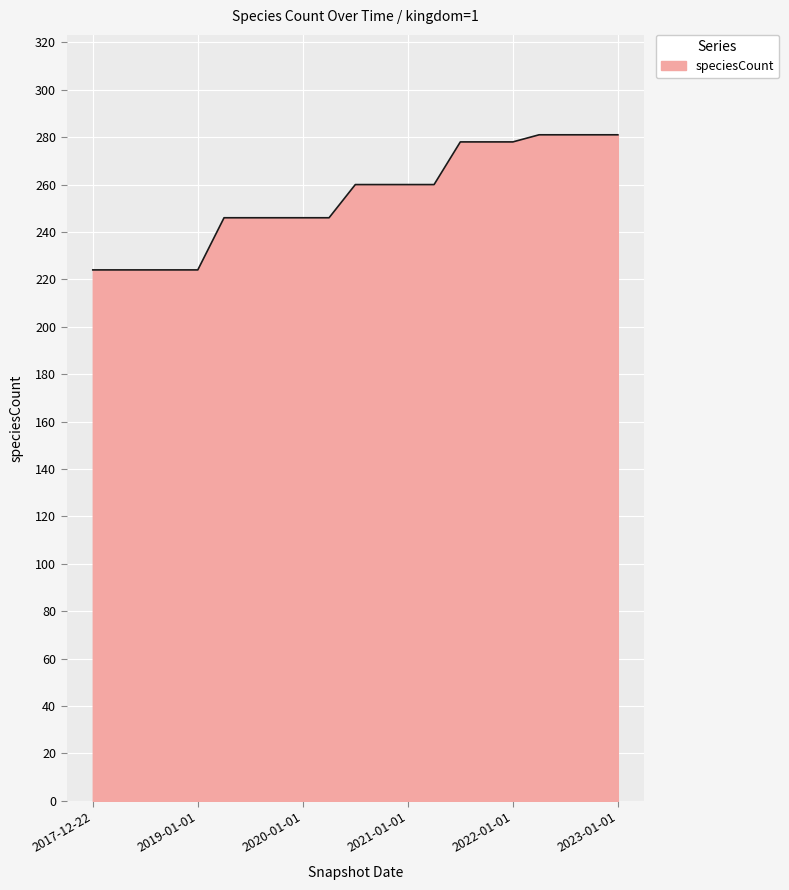

What is the greatest value displayed?

281